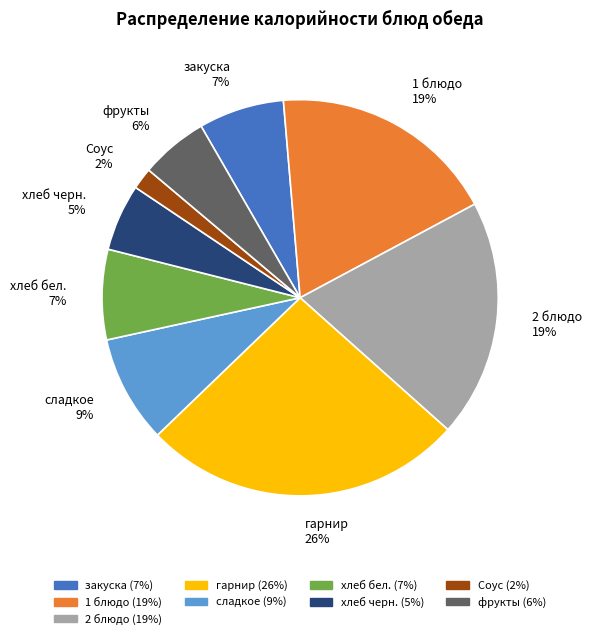

Is the sum of сладкое and хлеб бел. greater than half?

No